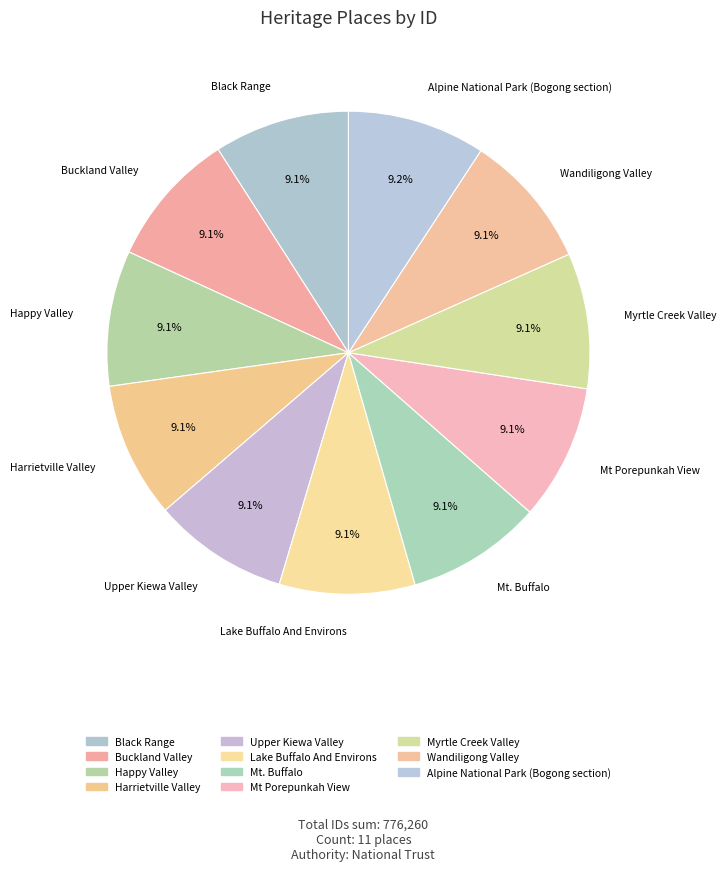

How many segments does this pie chart have?

11